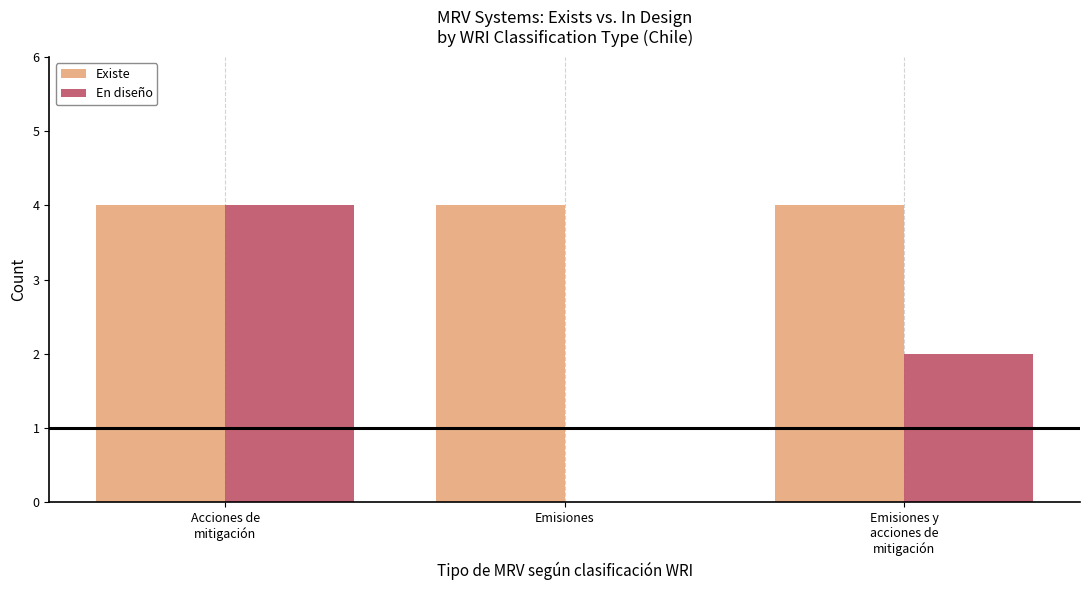

The En diseño series shows 0 at Emisiones. True or false?

True